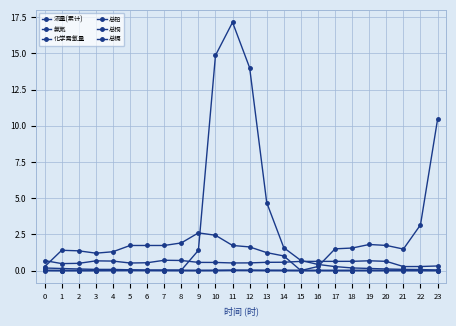

How many times do 总镉 and 总铅 cross each other?

6